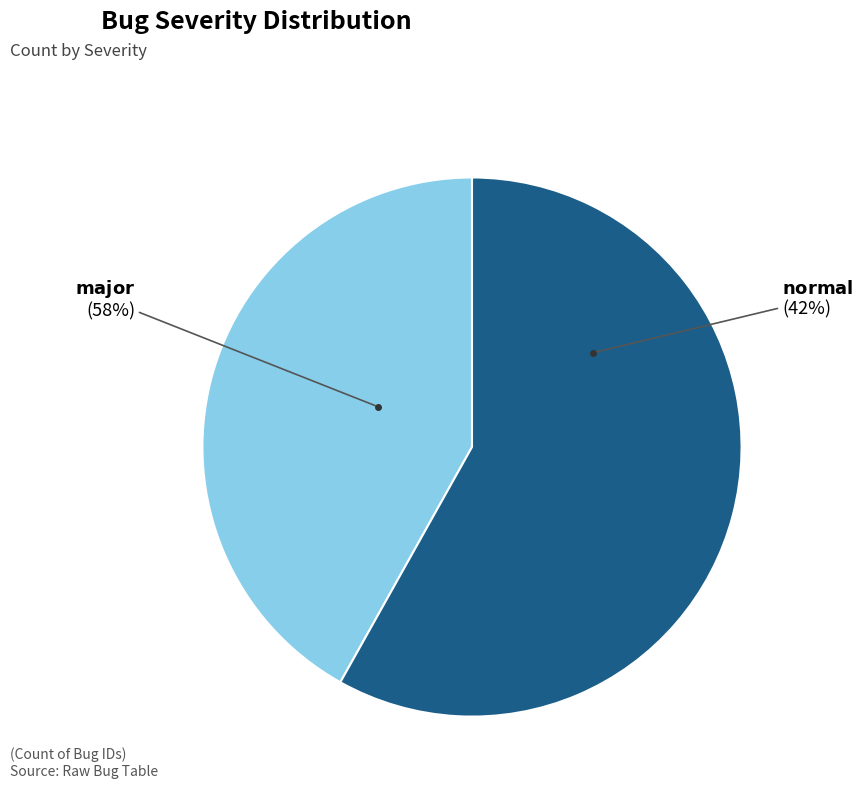

True or false: major accounts for 70% of the total.

False